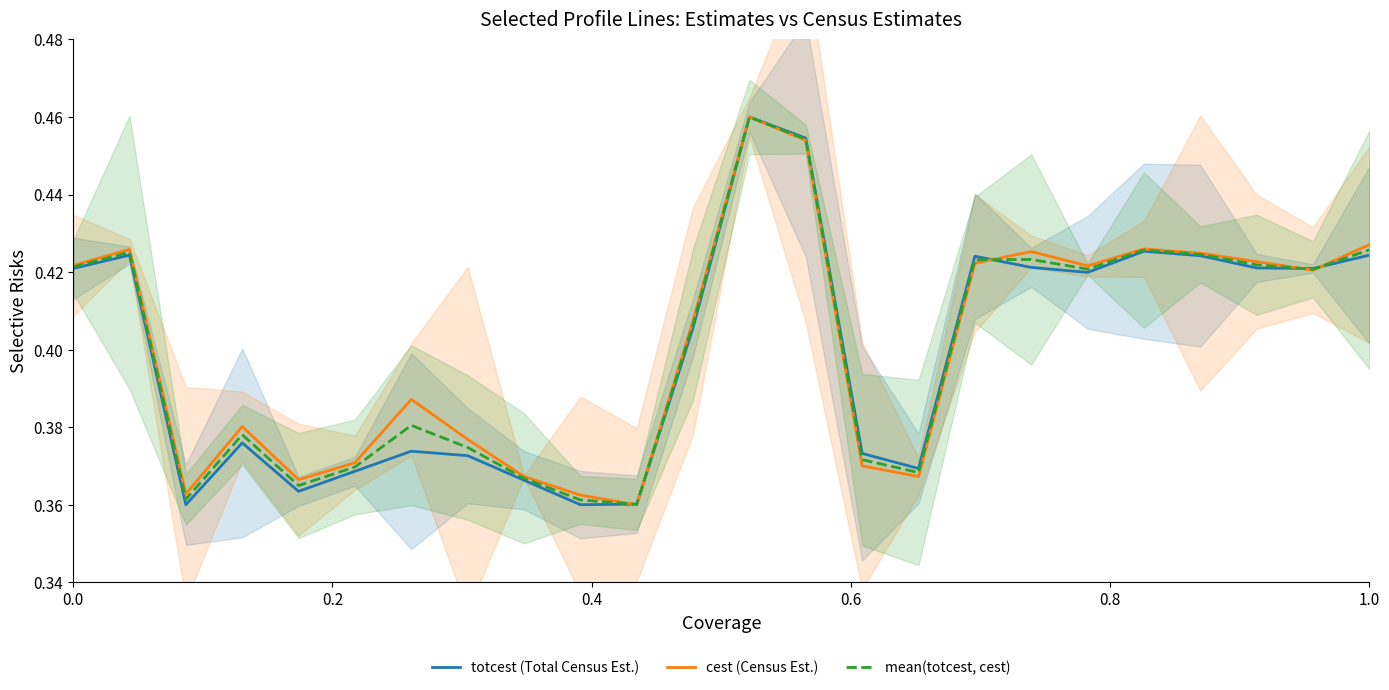

List the series in order of their overall mean, highest first.

cest (Census Est.), mean(totcest, cest), totcest (Total Census Est.)